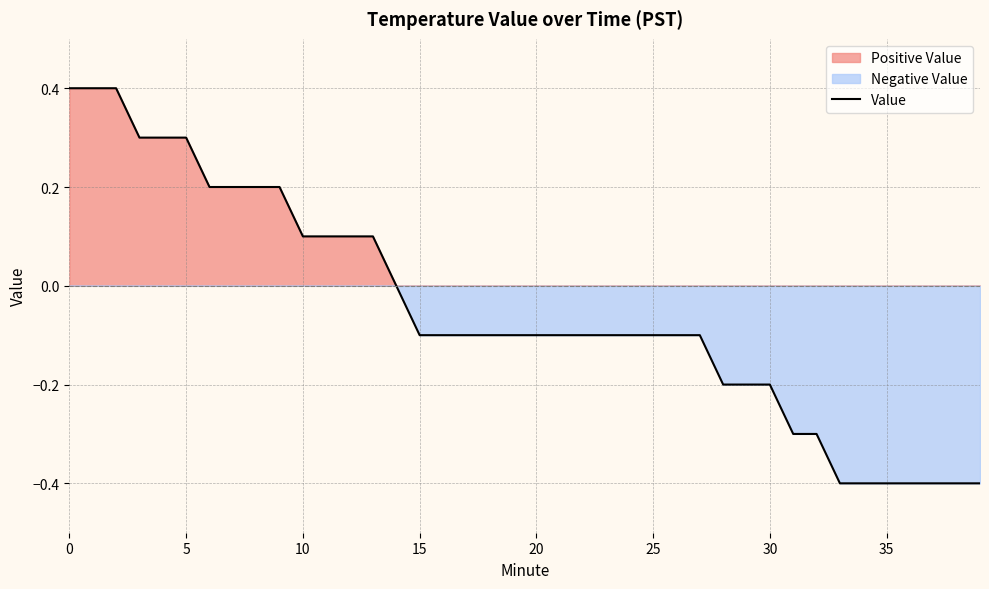

The chart shows a value of -0.1 at 18. True or false?

True